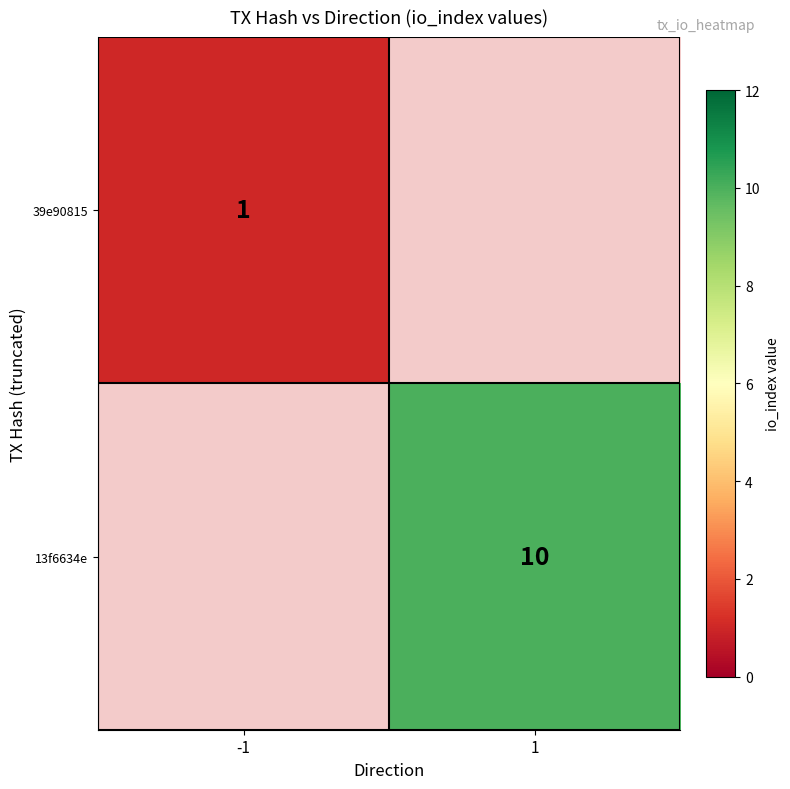

What is the greatest value displayed?

10.0